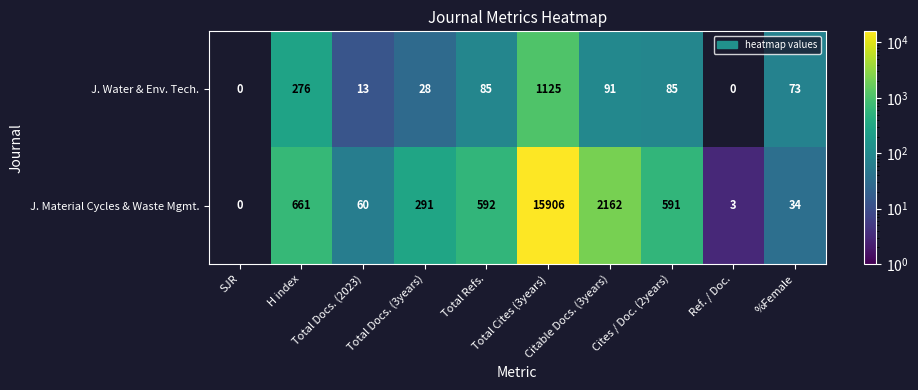

How many data points in J. Water & Env. Tech. are above 85?

3